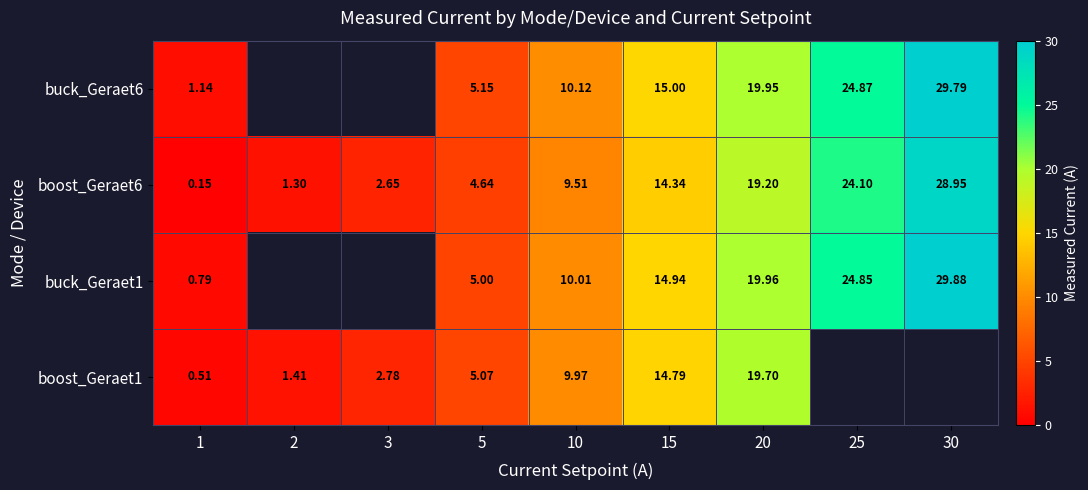

Which has a higher value, 2 or 25?

25